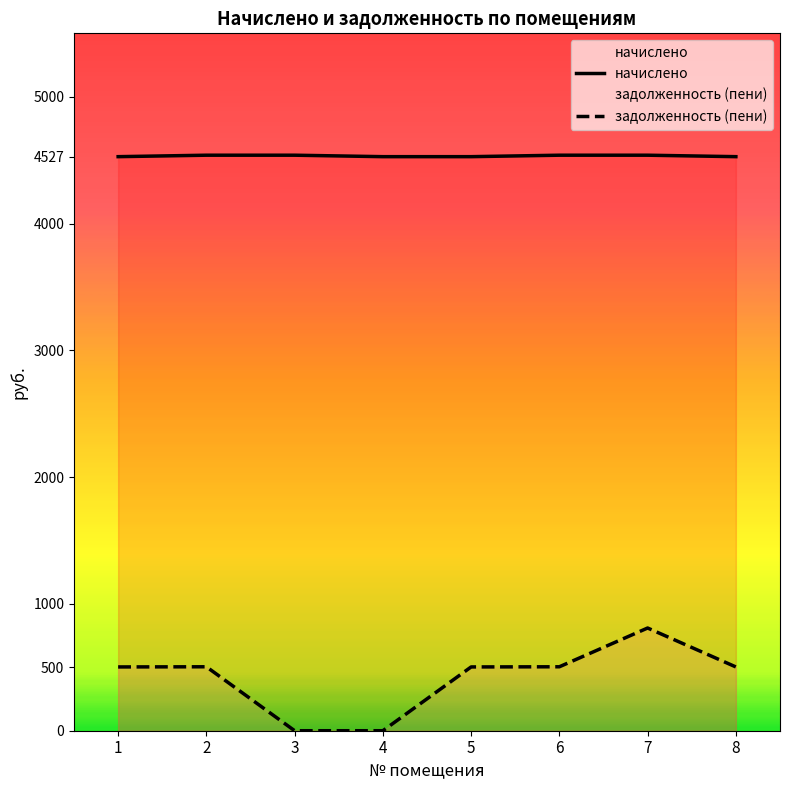

Which category has the highest value across all series?

2